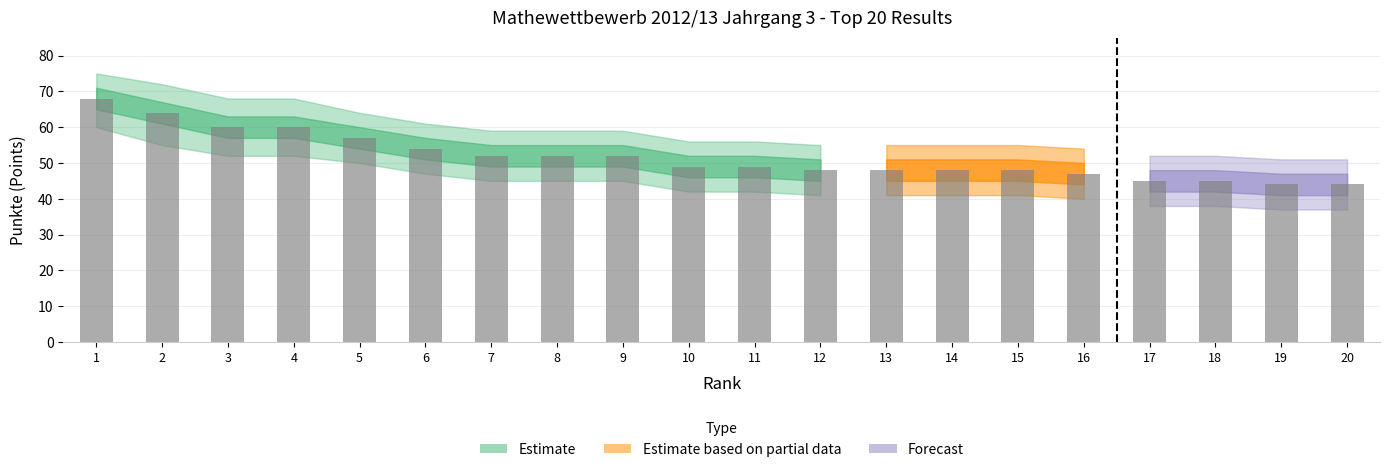

What is the value of the 9th bar from the left?

52